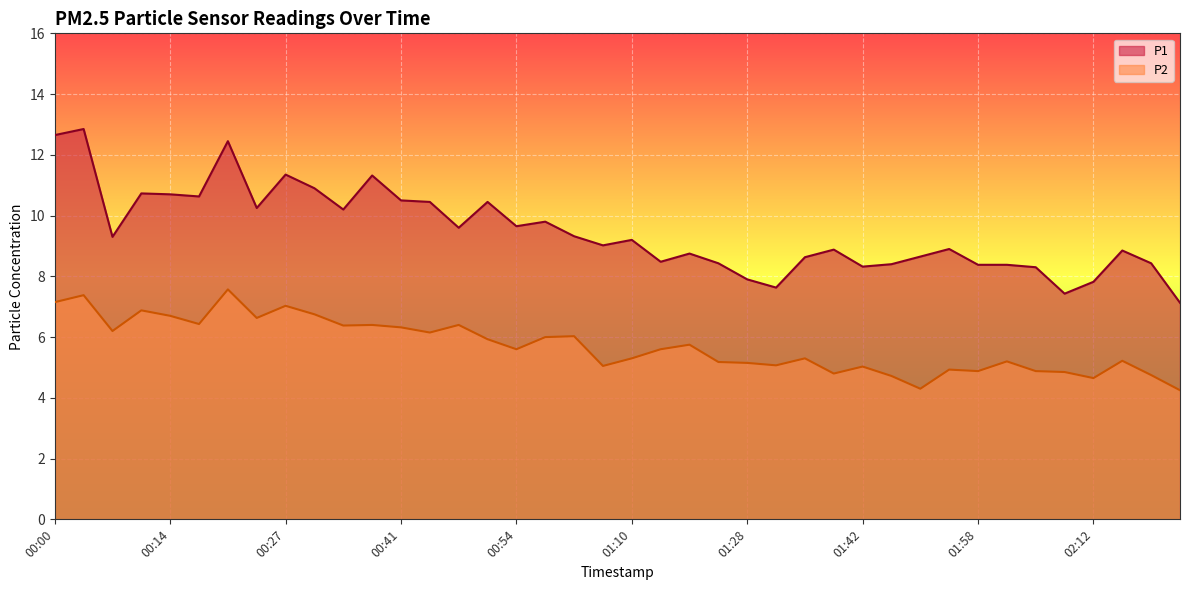

Which series changed the most between 00:20 and 01:21?

P1